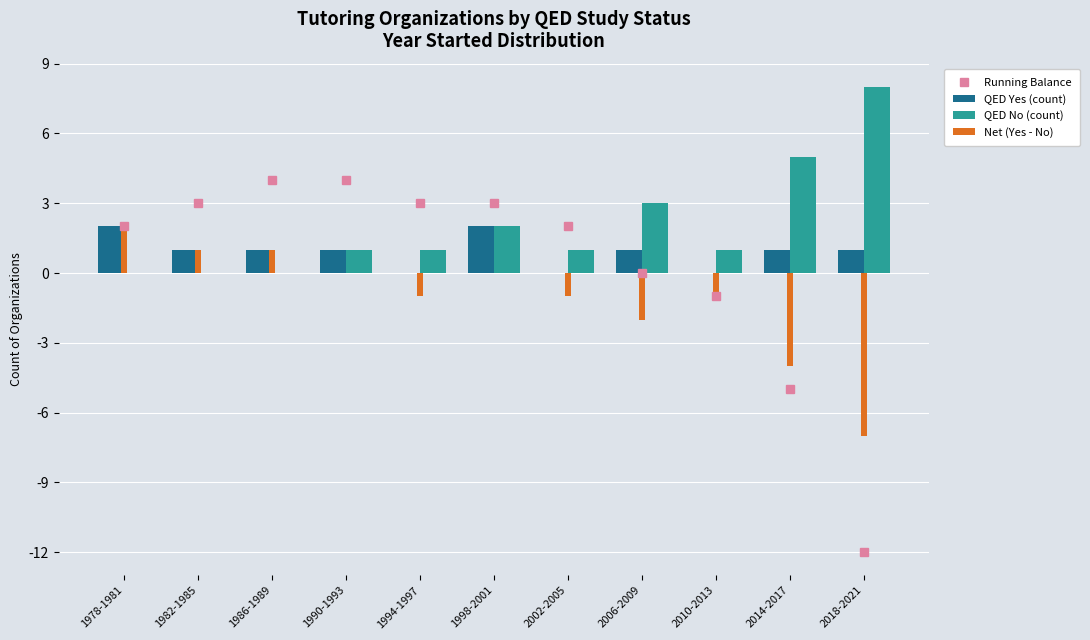

Rank the series by their average value, from highest to lowest.

QED No (count), QED Yes (count), Running Balance, Net (Yes - No)